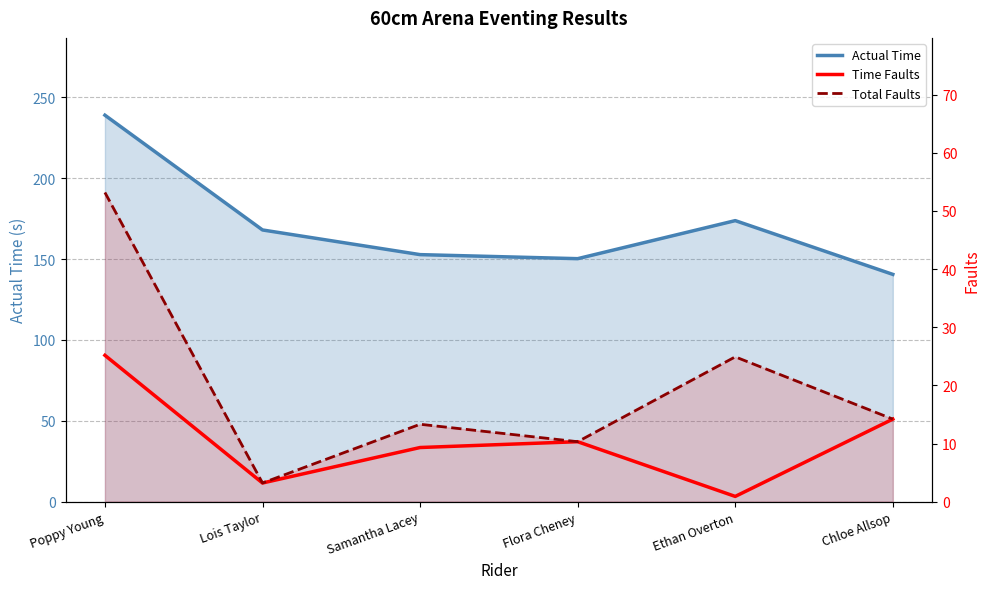

True or false: Total Faults and Time Faults cross at least once.

False